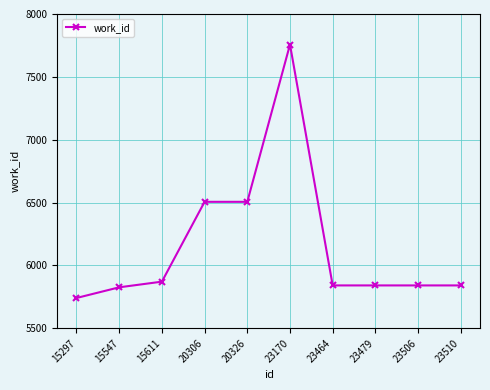

Which label corresponds to the largest value in the chart?

23170